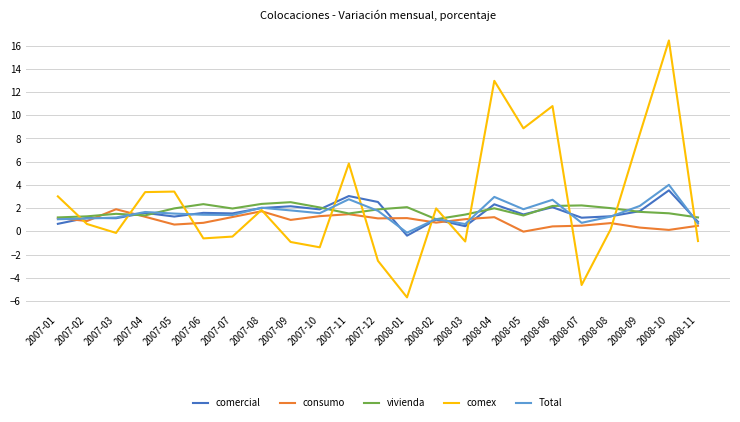

Is it true that vivienda equals 0.9 at 2008-08?

False